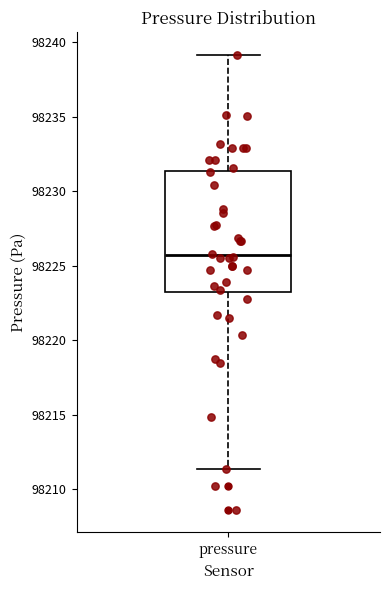

Transcribe this box plot: give where the median line is, the range the box spans, and where the two whiskers end, as read against the y-axis. The values are not printed on the chart, so give them approximately, as read against the axis.

median 98225.5, box 98223.0 to 98231.5, whiskers 98211.5 to 98239.0